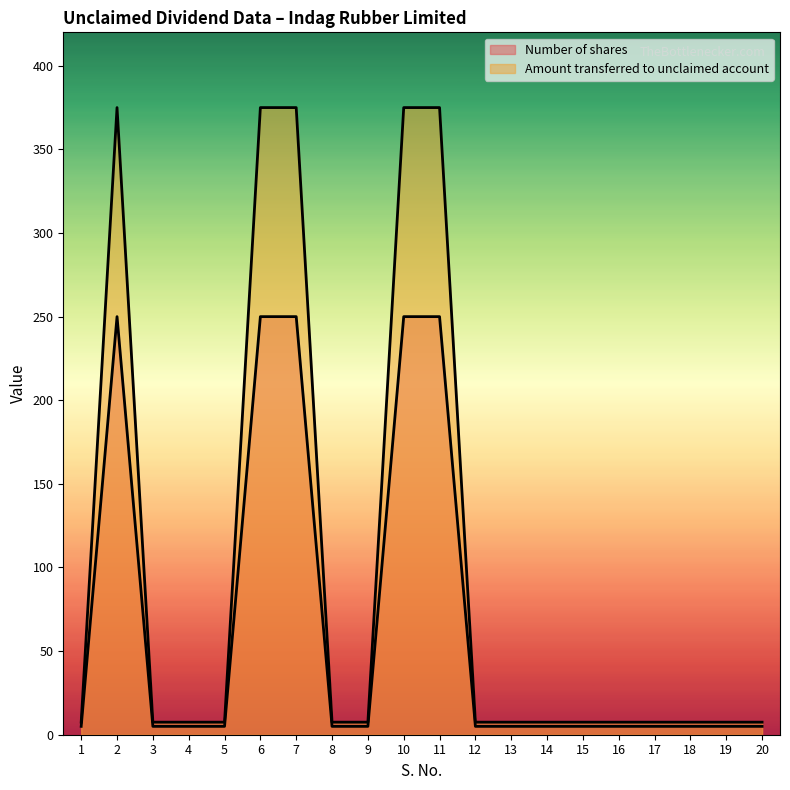

Which series changed the most between 17 and 19?

Number of shares